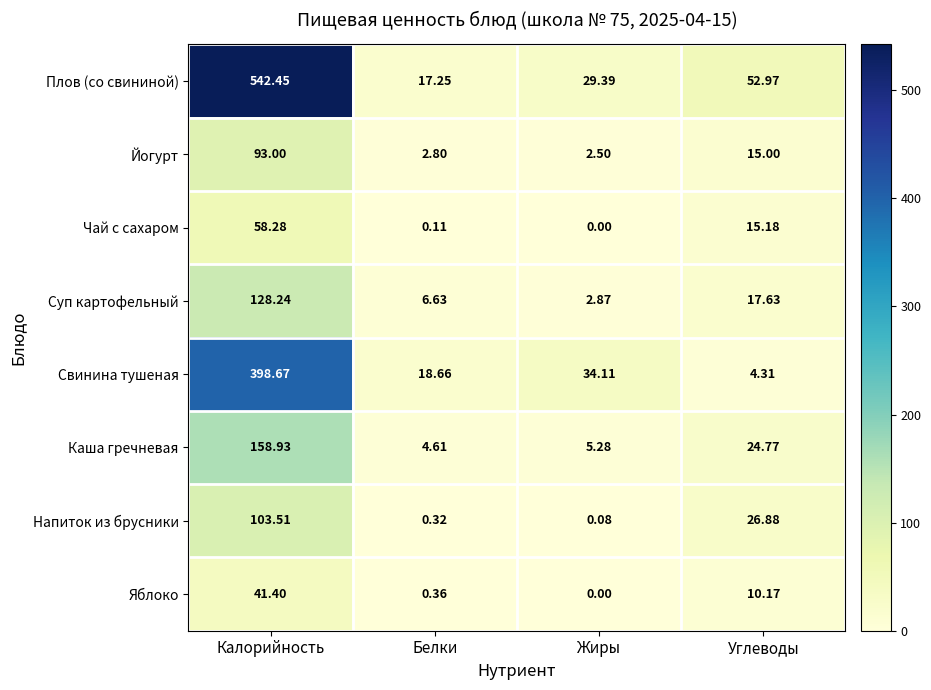

Between Белки and Жиры, which series saw the biggest shift?

Свинина тушеная